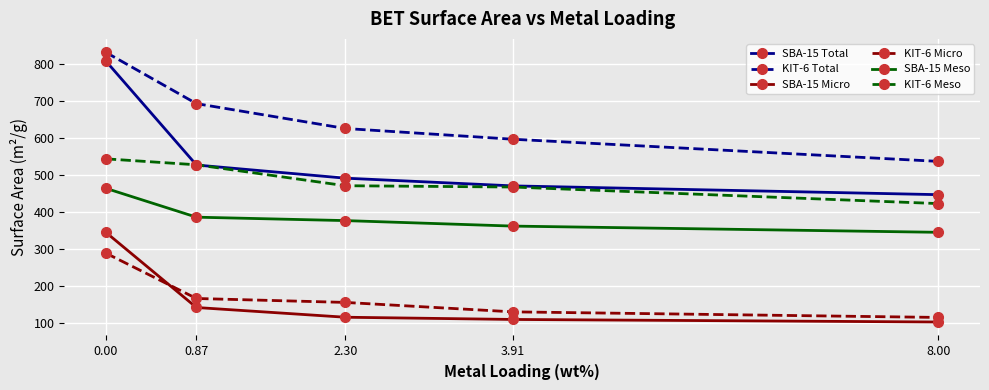

At which label does SBA-15 Meso reach its minimum?

8.00